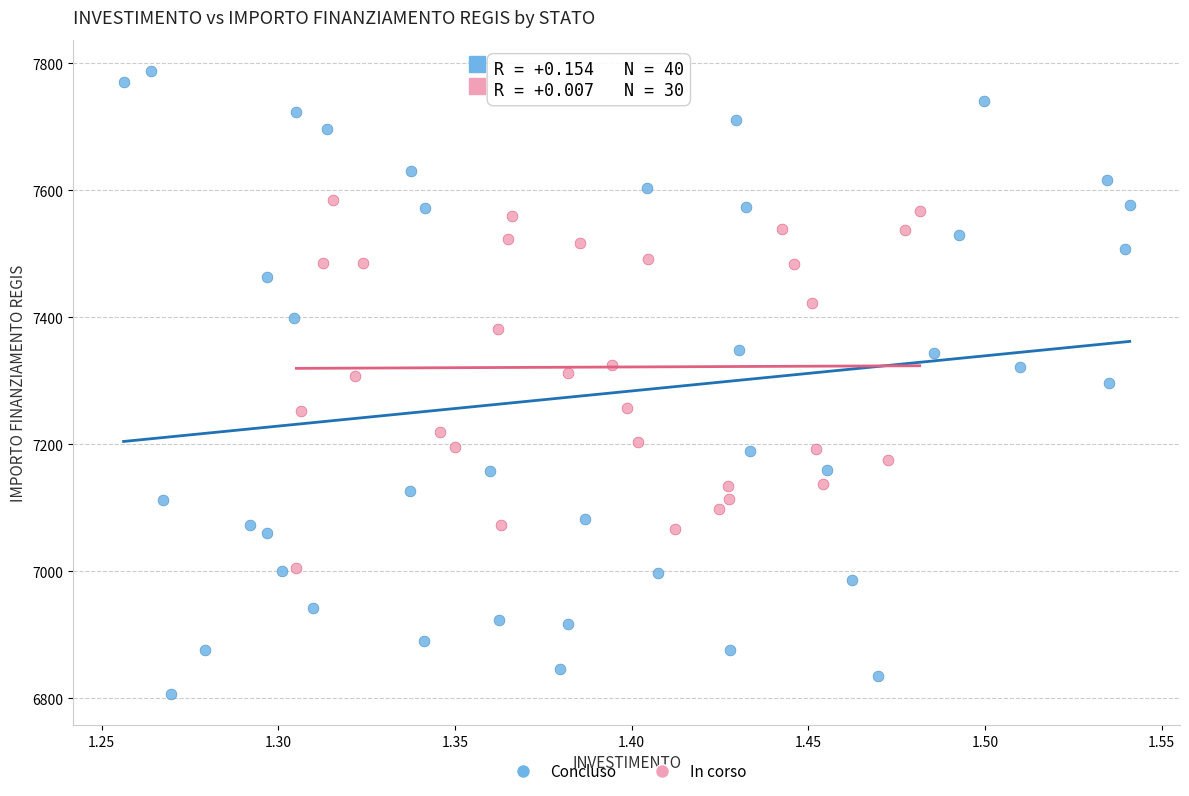

Which series reaches the maximum Y coordinate?

Concluso